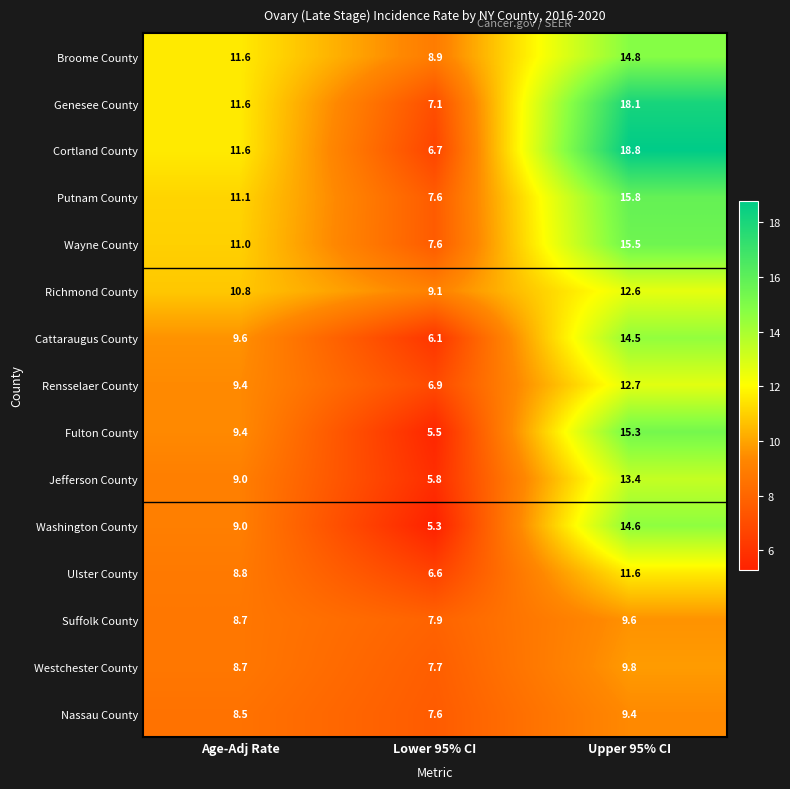

What is the smallest value displayed?

5.3